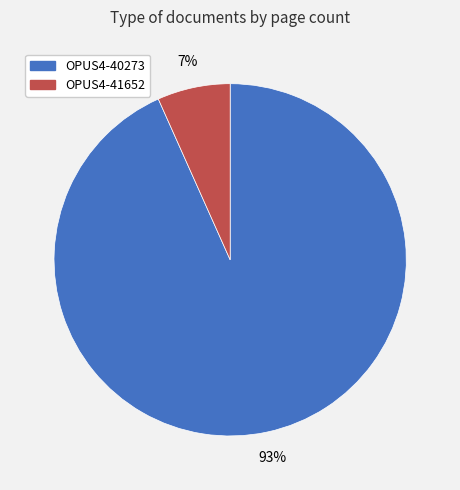

To the nearest percent, what is the combined percentage of OPUS4-41652 and OPUS4-40273?

100%